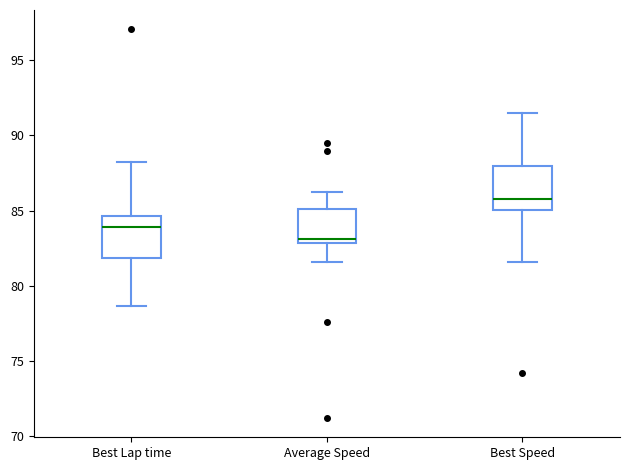

Which box has the lowest median line?

Average Speed